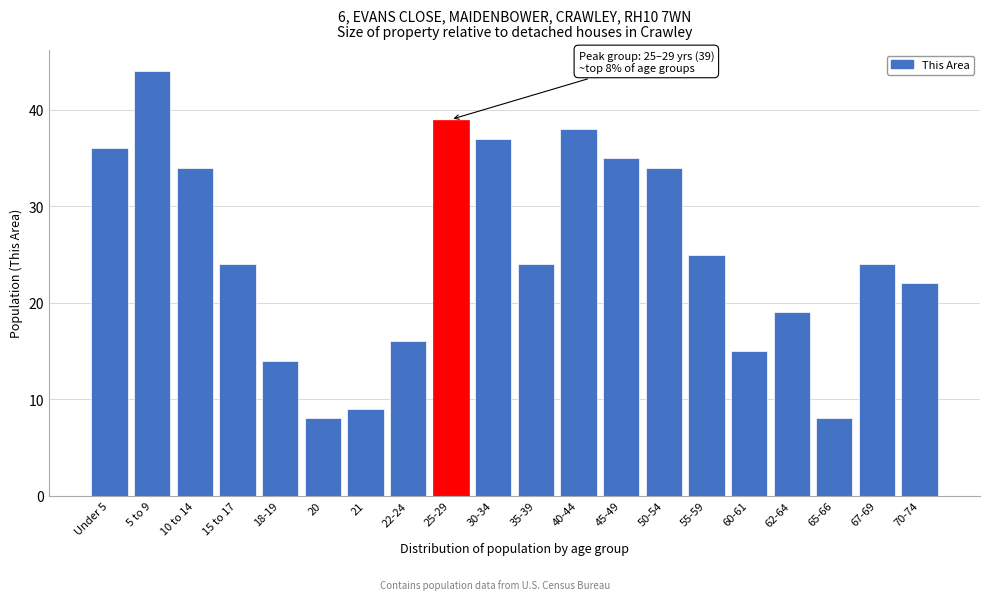

Reading left to right, list all the values displayed in this chart.

36	44	34	24	14	8	9	16	39	37	24	38	35	34	25	15	19	8	24	22